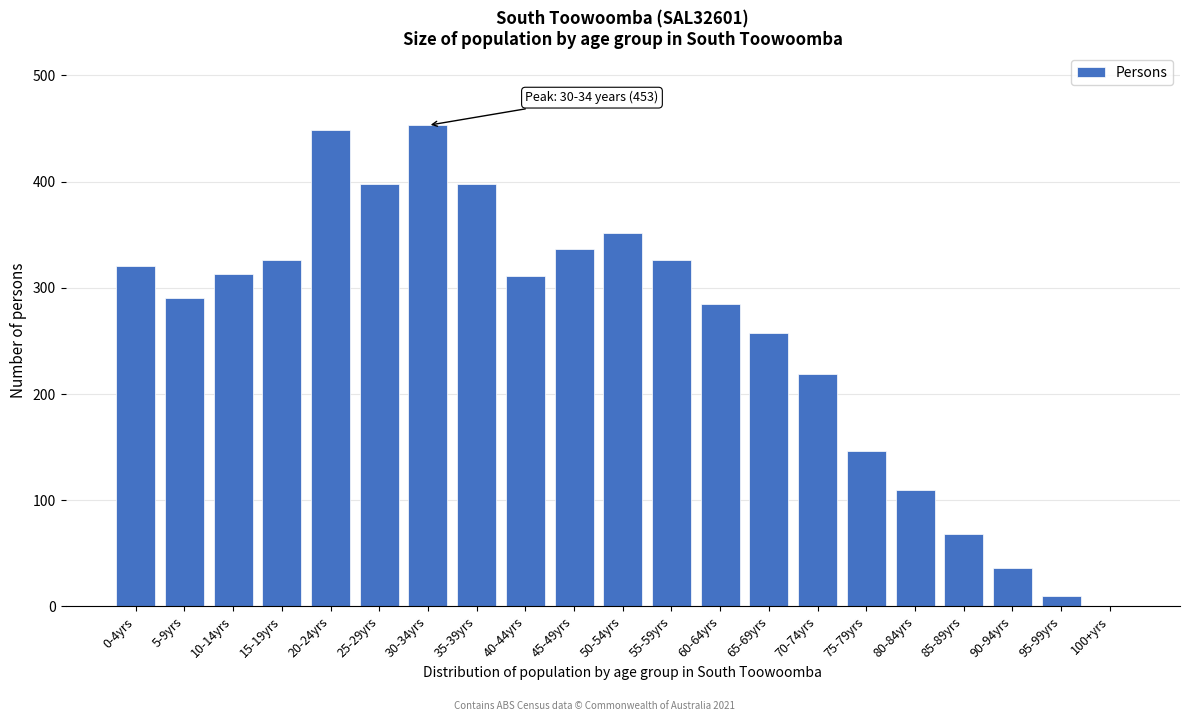

What is the maximum value shown in the chart?

453